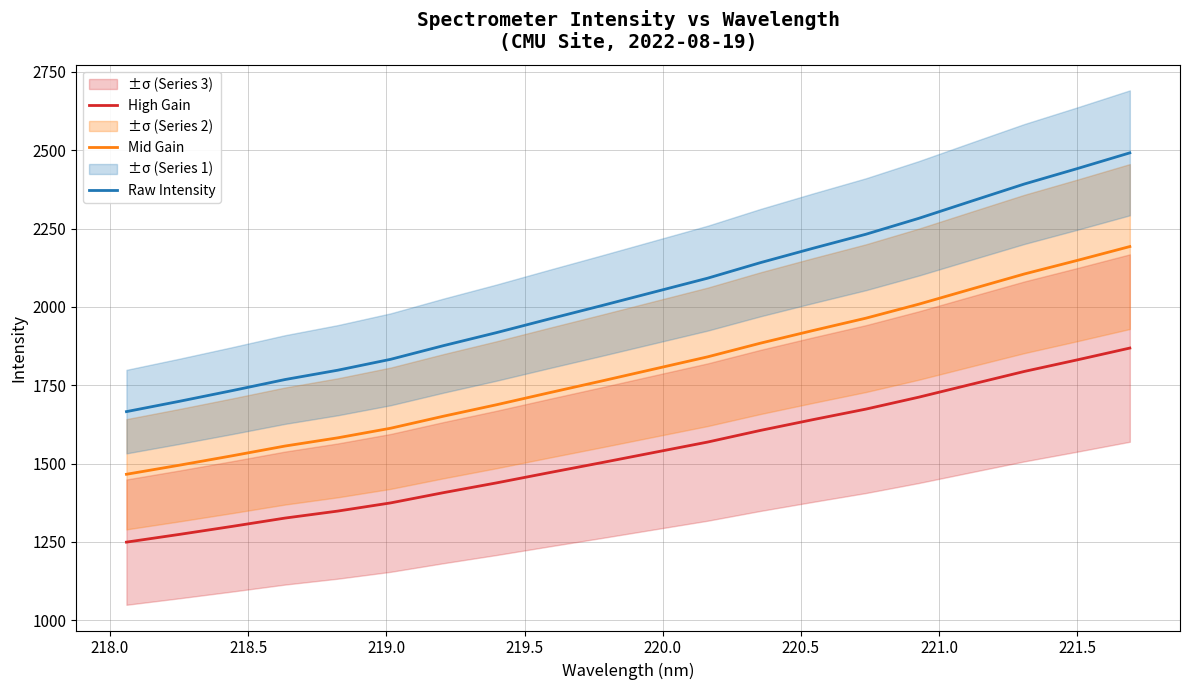

True or false: Mid Gain has more than 1 interior local peaks.

False